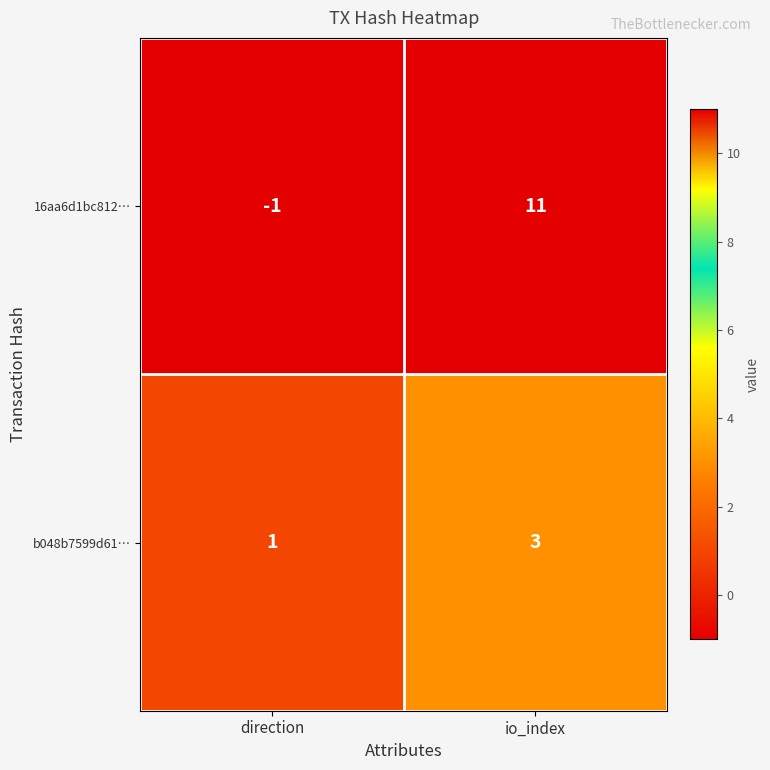

Reading left to right, extract all data points from this chart.

16aa6d1bc812…: direction=-1	io_index=11
b048b7599d61…: direction=1	io_index=3